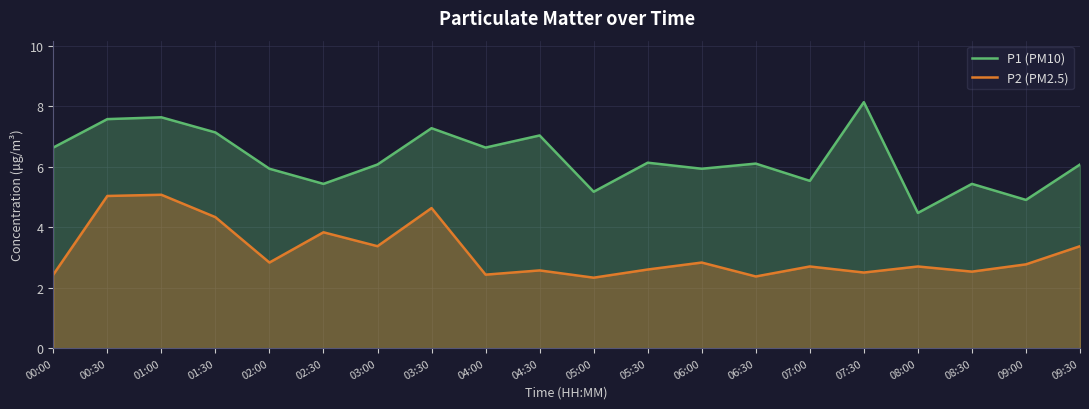

Which series has the widest spread of values?

P1 (PM10)